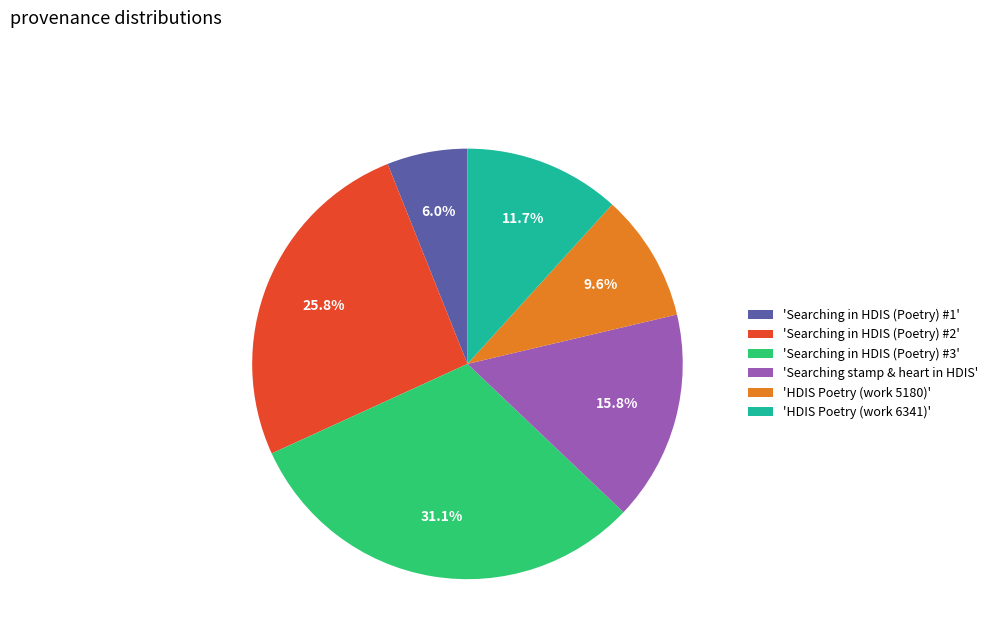

What portion of the pie excludes 'Searching in HDIS (Poetry) #2'?

74.2%